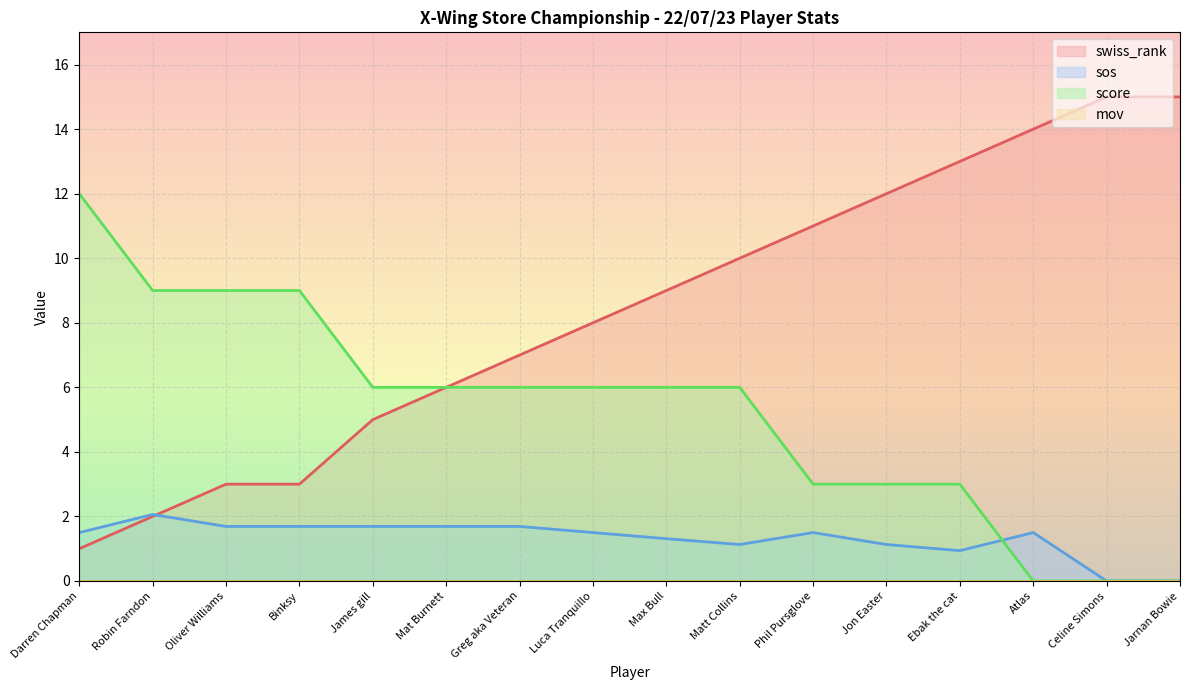

Which label corresponds to the largest value in the chart?

Celine Simons